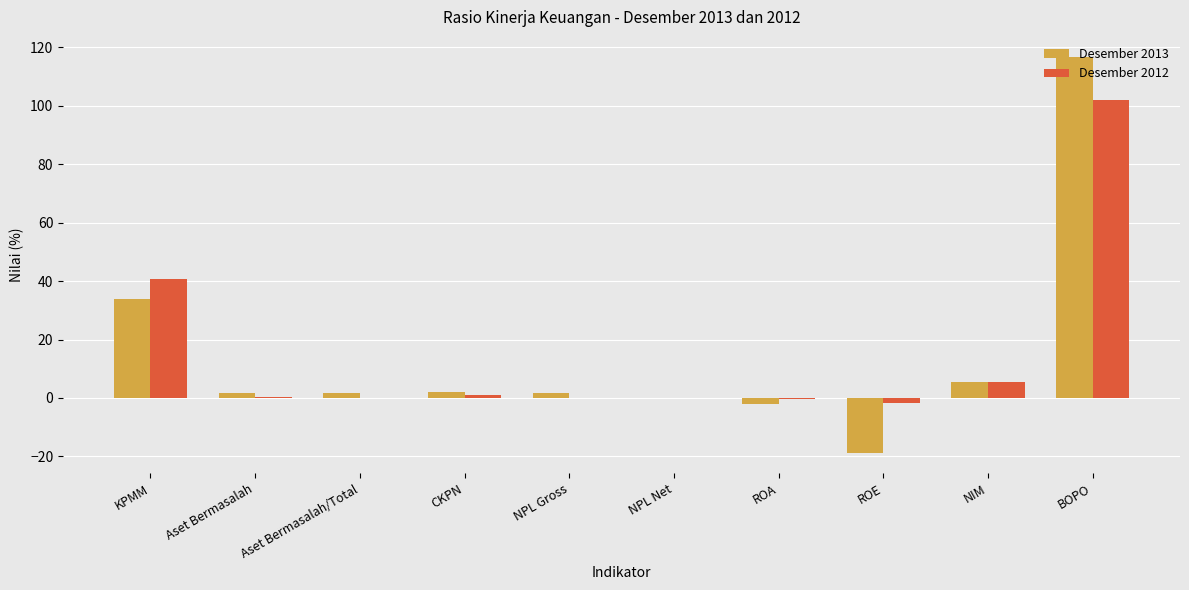

What is the greatest value displayed?

116.8